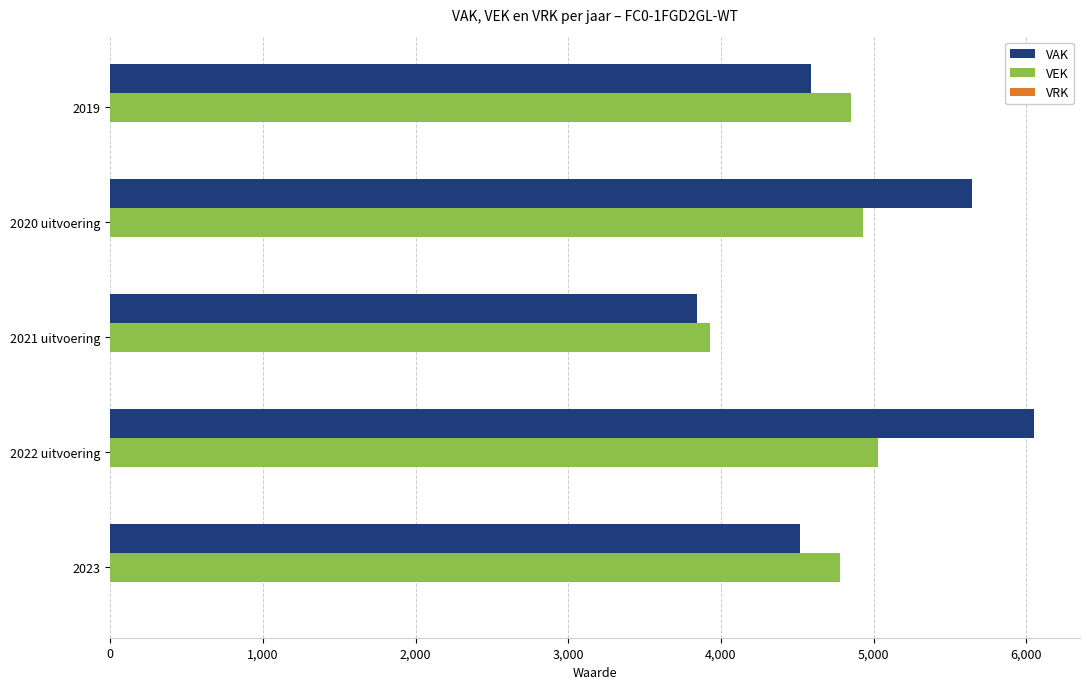

List the series in order of their peak value, lowest first.

VEK, VAK